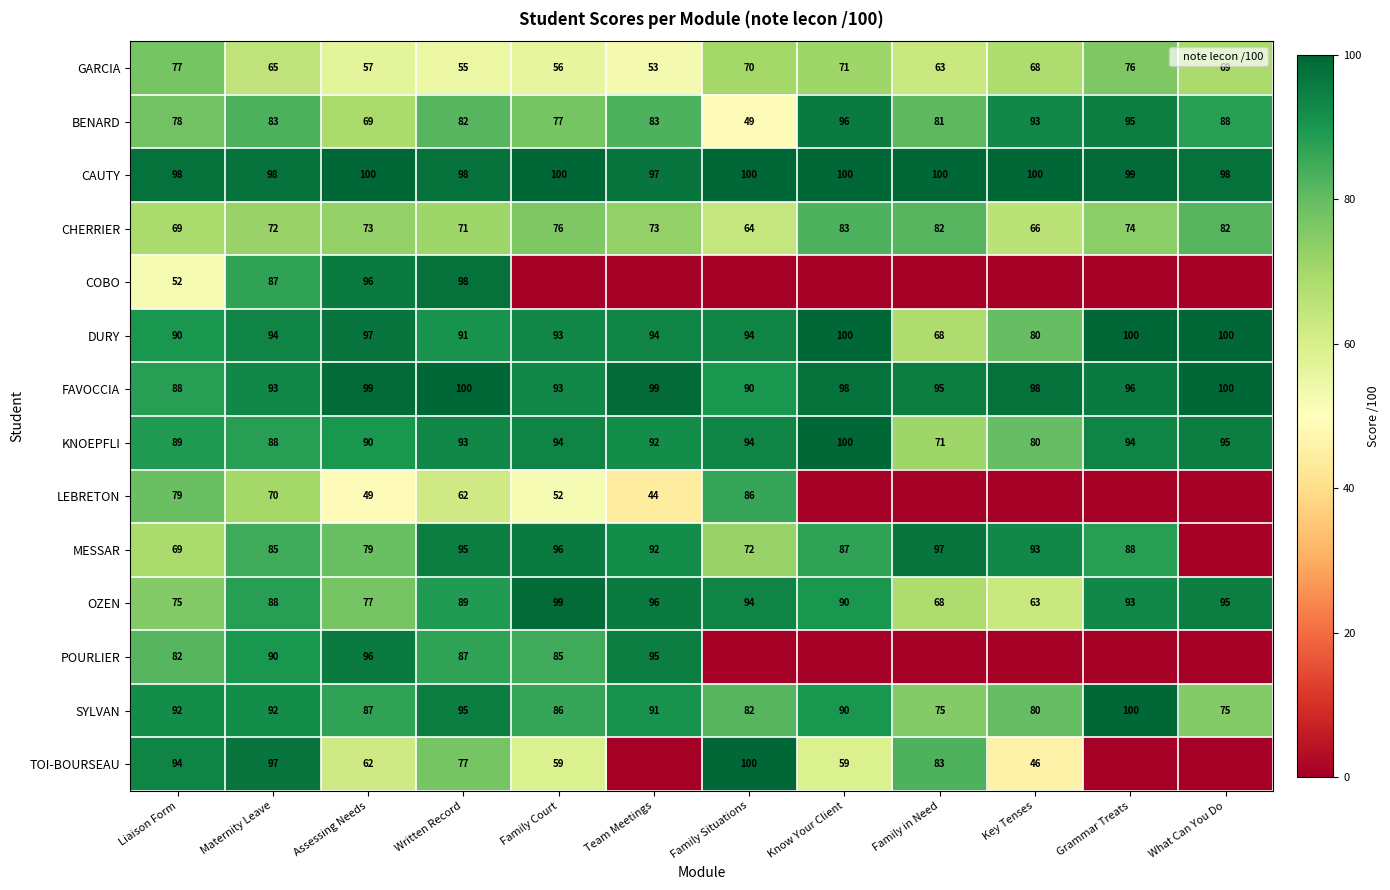

Is the value of DURY at Family Court greater than the value of FAVOCCIA at Team Meetings?

No